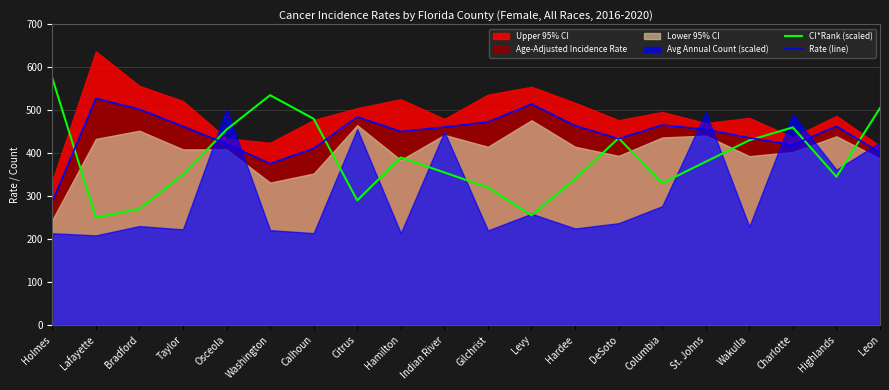

Where is Rate (line) nearest to the value 407?

Calhoun